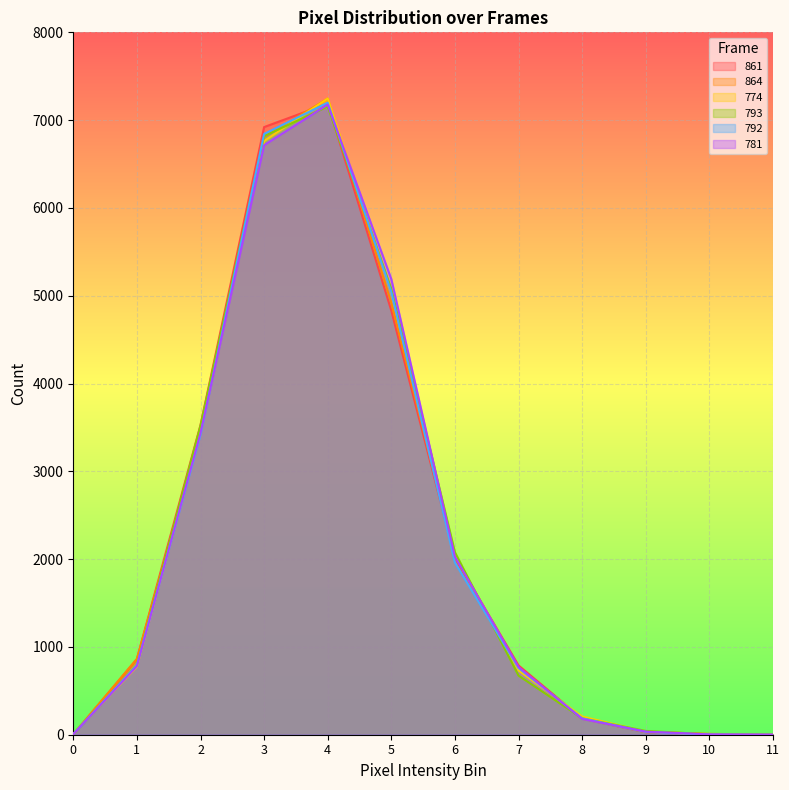

The value of 861 at 0 is 1. True or false?

False